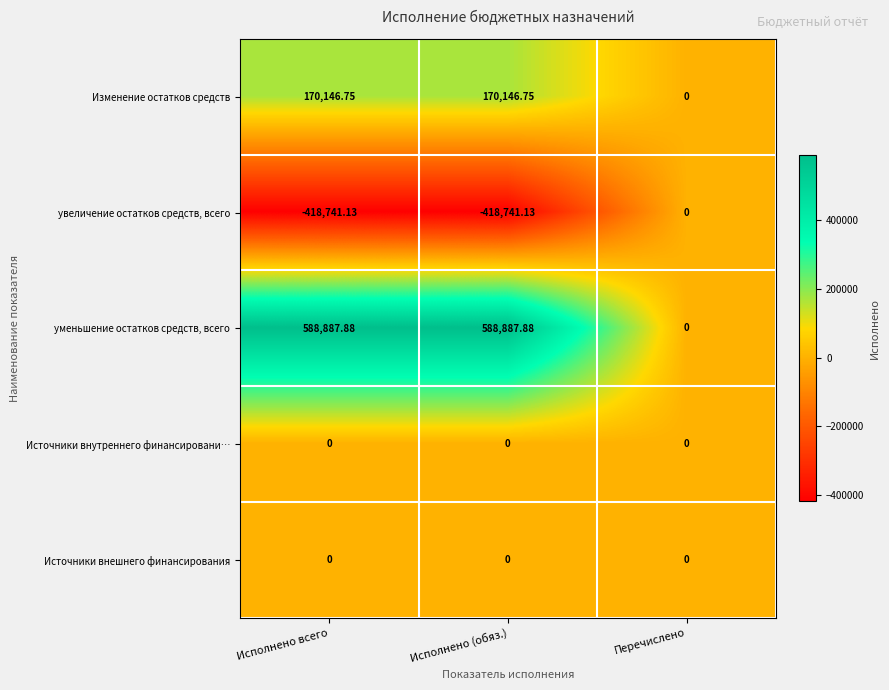

Which series has the largest total across all categories?

уменьшение остатков средств, всего